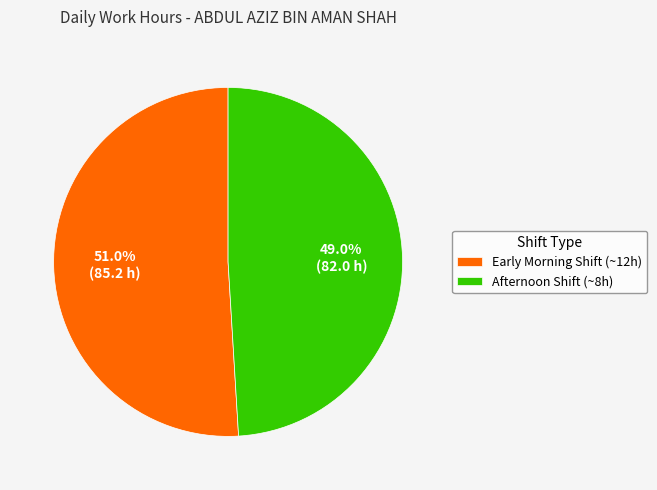

To the nearest percent, what is the average slice percentage?

50%